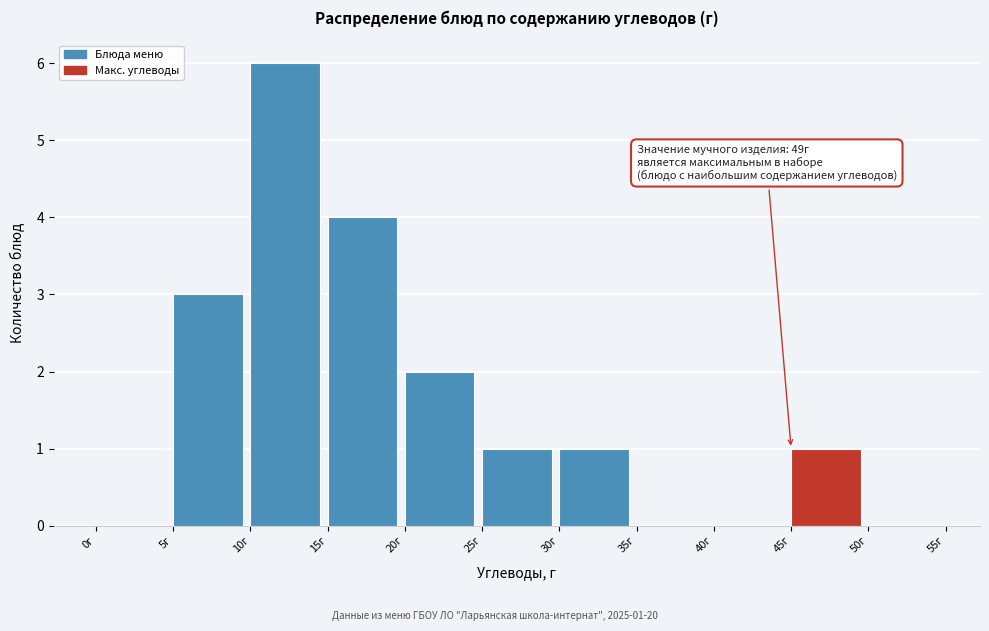

Over which range of the x-axis is the bar tallest?

10 to 15